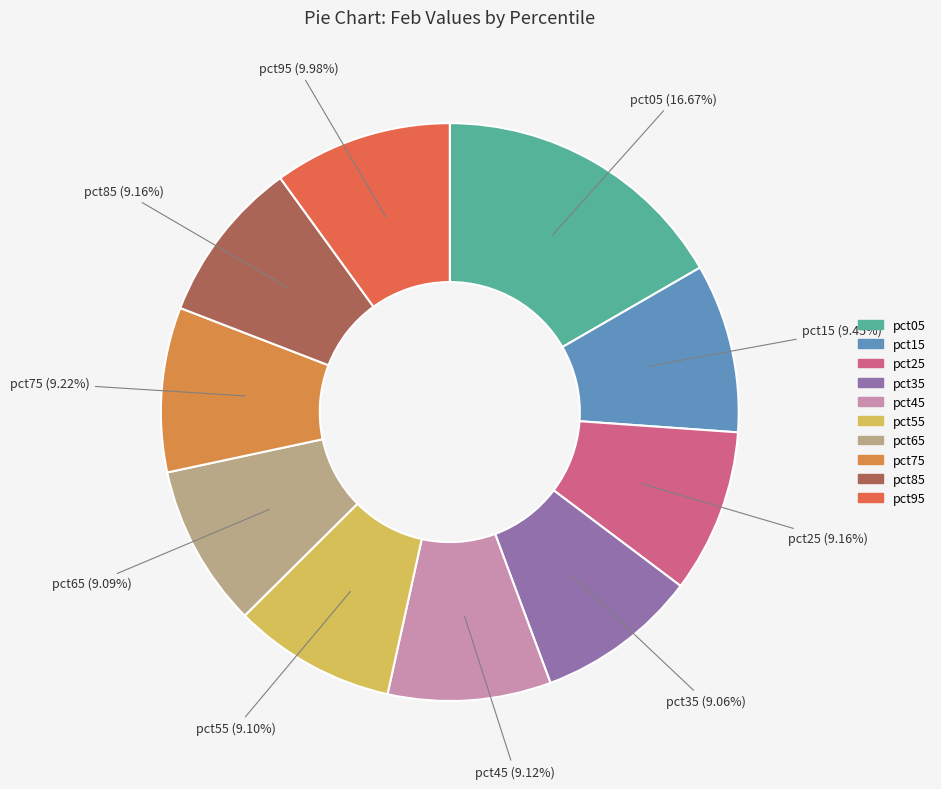

What percentage do pct45 and pct65 together represent?

18.2%